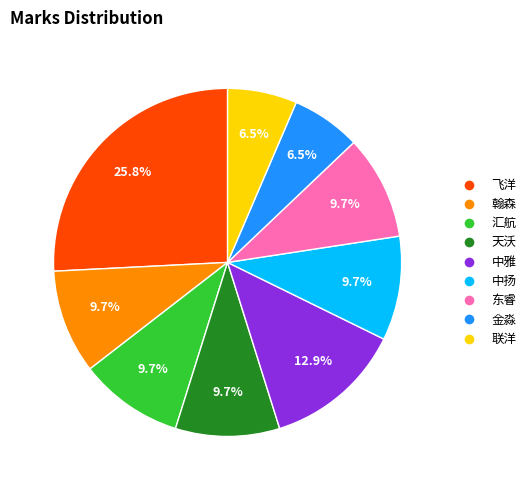

To the nearest percent, what percentage of the pie is 天沃?

10%